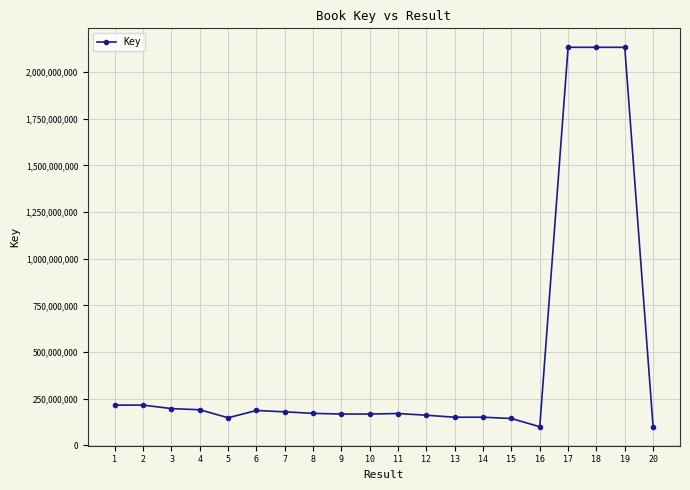

Approximately how many times larger is the value at 1 compared to 14?

1.4